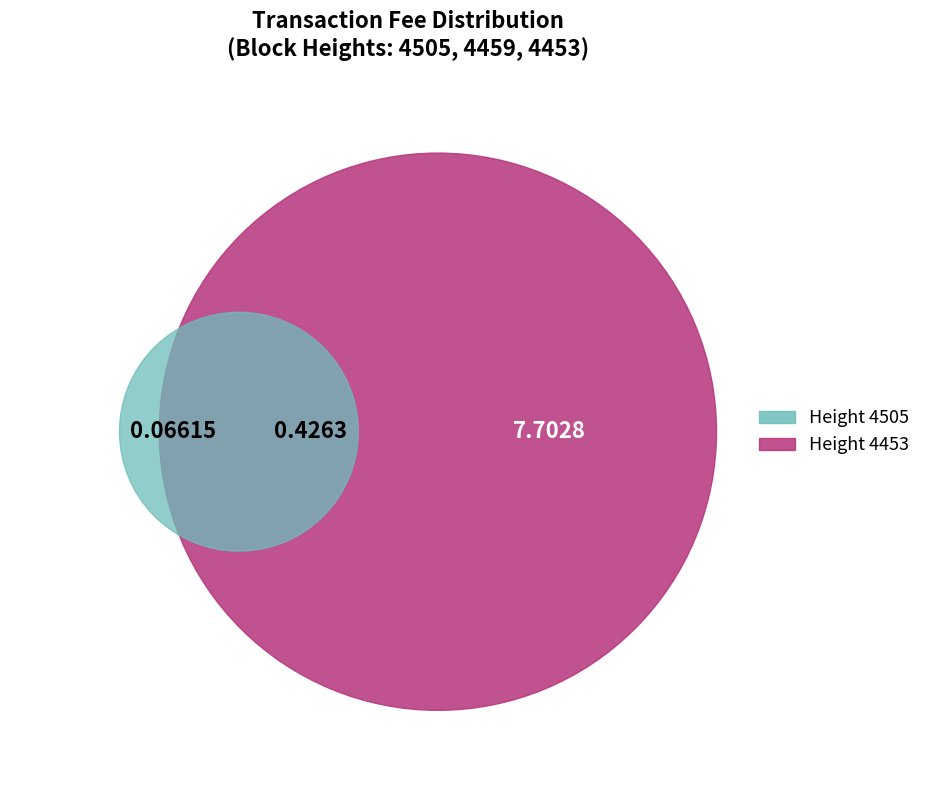

Count the number of slices in the pie.

3